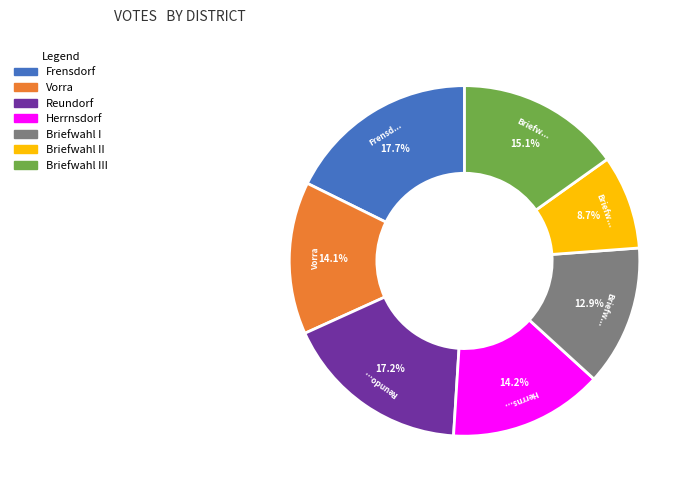

Is there any slice that represents more than half of the pie?

No